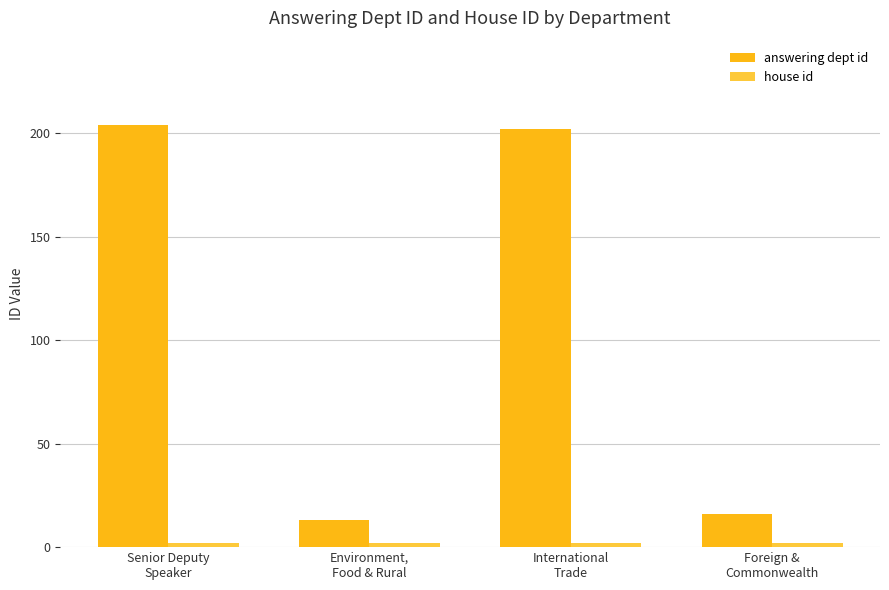

What is the average value of the answering dept id series?

109